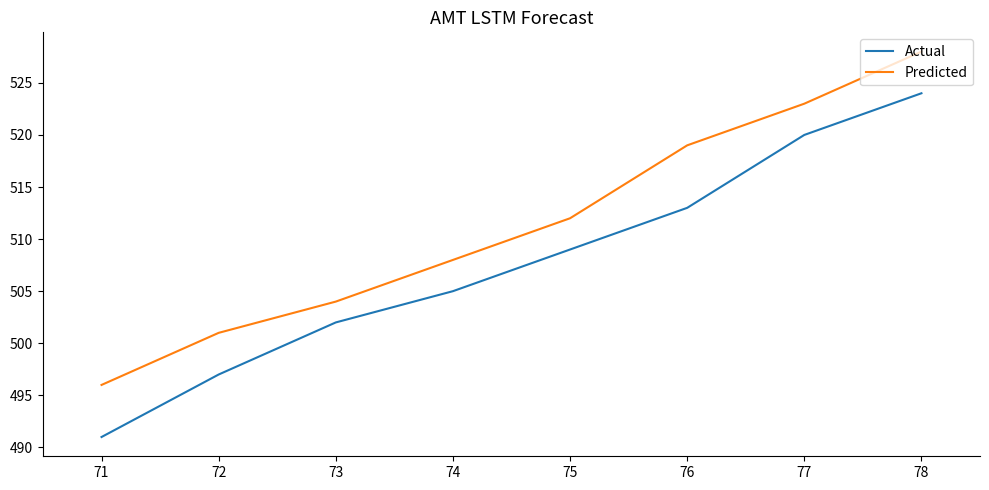

Is it true that Predicted equals 816 at 71?

False